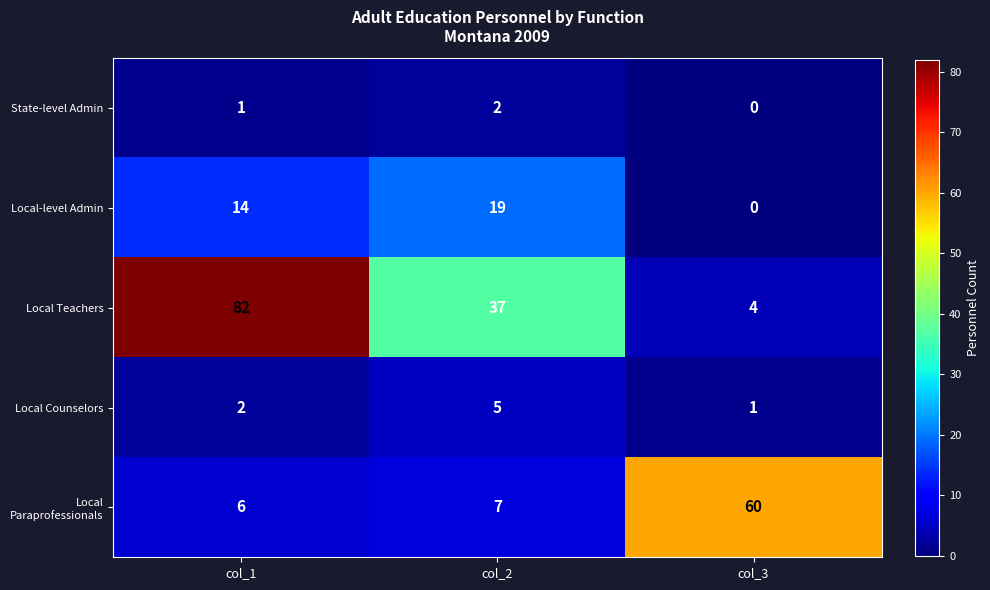

What is the difference between the highest and lowest values at col_1?

81